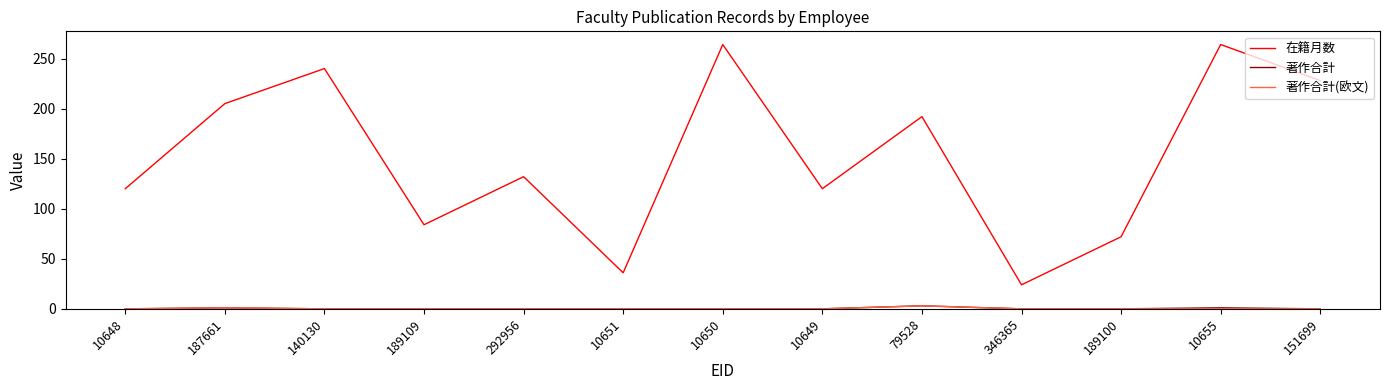

How many lines are shown in the chart?

3